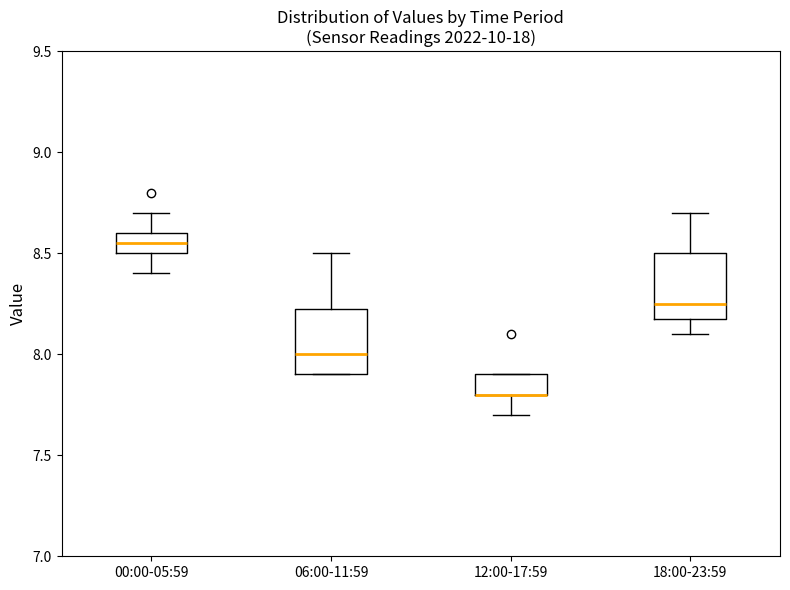

Reading left to right, transcribe this box plot: for each box, give where its median line is, the range the box spans, and where its two whiskers end, as read against the y-axis. The values are not printed on the chart, so give them approximately, as read against the axis.

00:00-05:59: median 8.55, box 8.50 to 8.60, whiskers 8.40 to 8.70
06:00-11:59: median 8.00, box 7.90 to 8.25, whiskers 7.90 to 8.50
12:00-17:59: median 7.80 (drawn on the box's lower edge), box 7.80 to 7.90, whiskers 7.70 to 7.90
18:00-23:59: median 8.25, box 8.20 to 8.50, whiskers 8.10 to 8.70